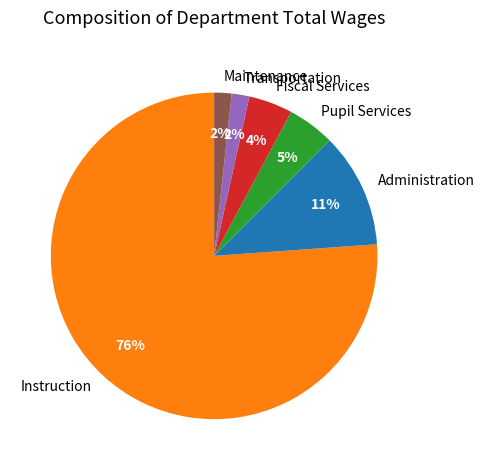

To the nearest percent, what is the difference between the largest and smallest slice percentages?

74%